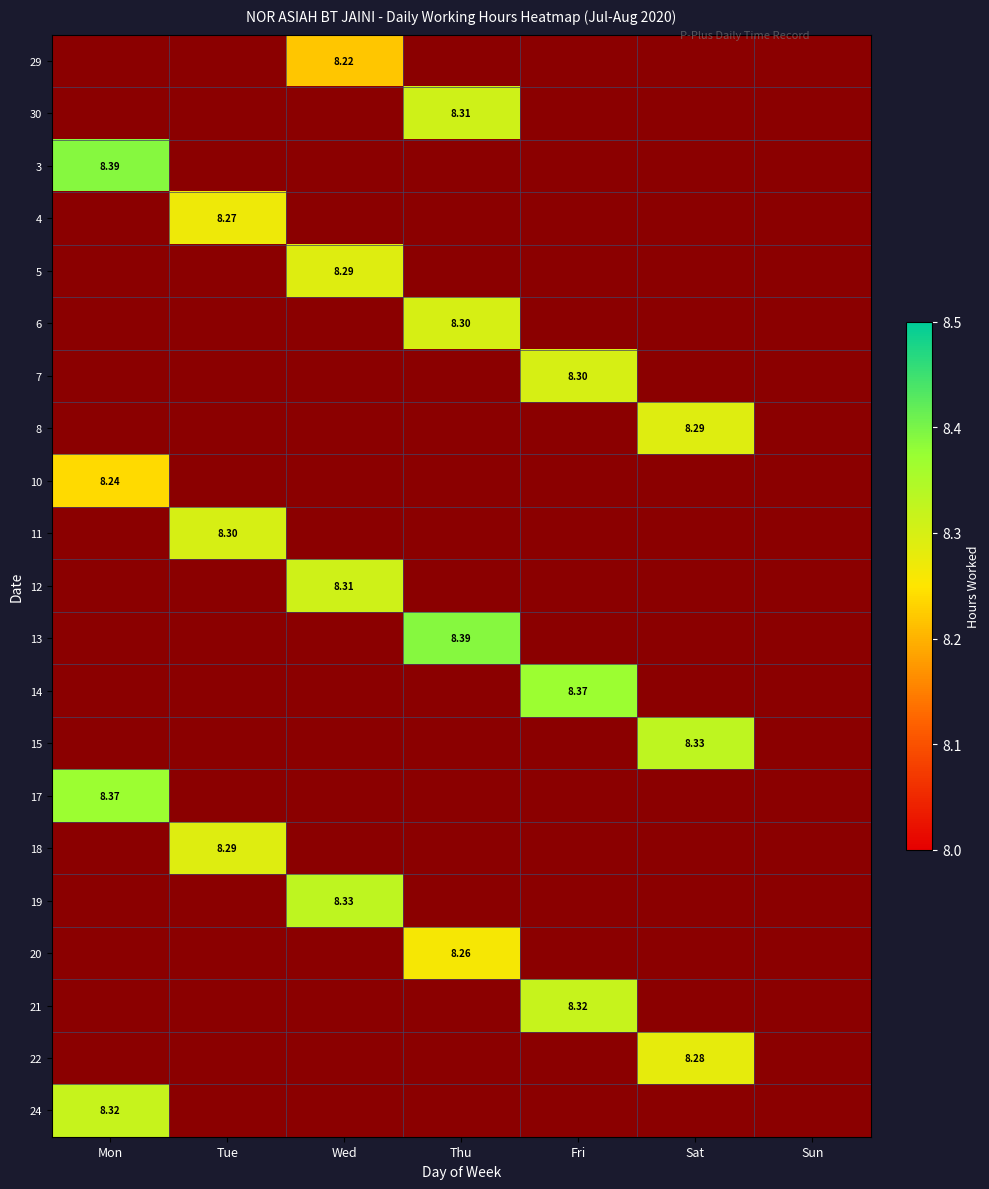

What is the sum of all 8 values?

8.3